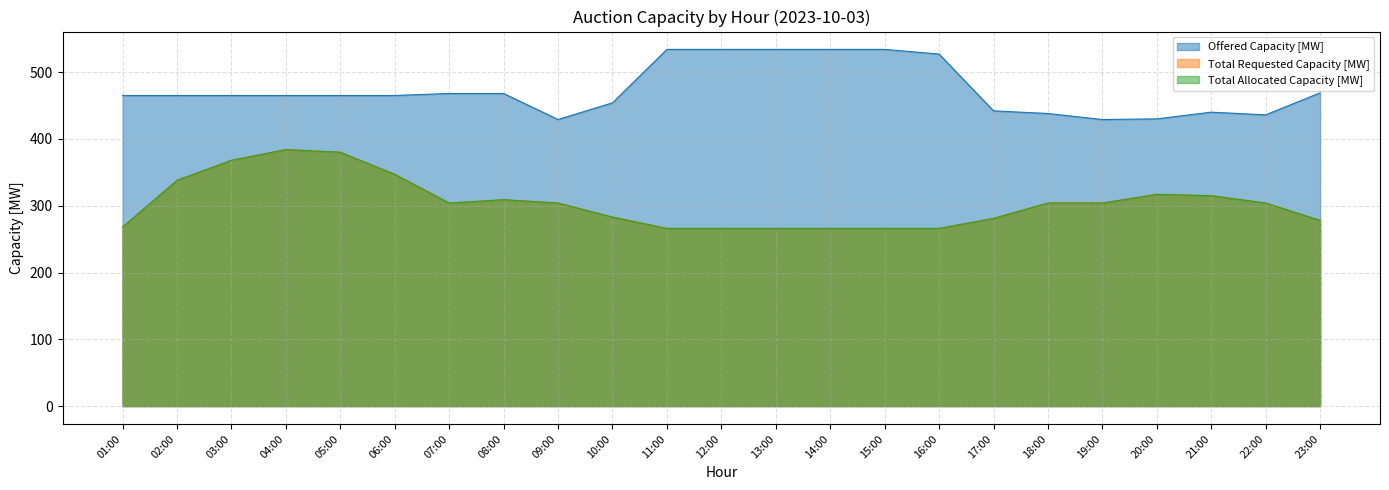

True or false: Total Allocated Capacity [MW] and Total Requested Capacity [MW] intersect in this chart.

False